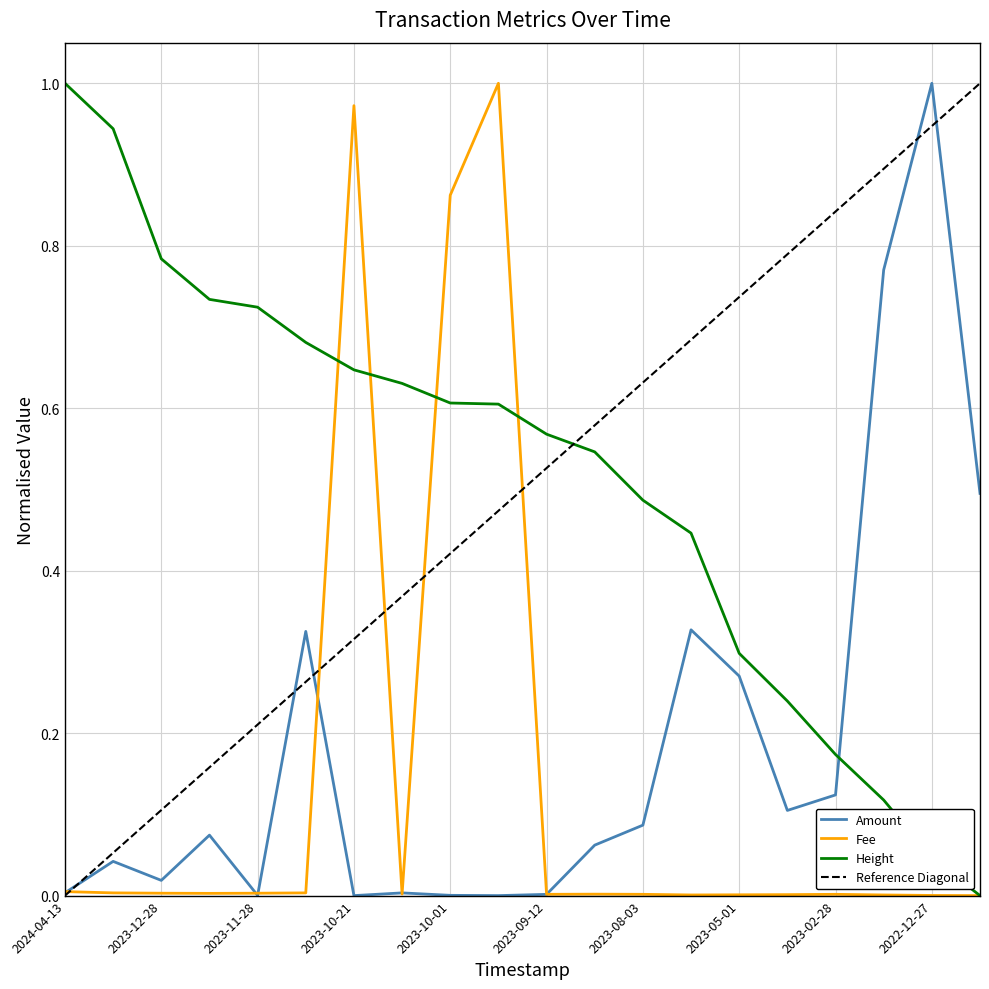

Reading left to right, what are all the values shown in this chart?

Amount: 0.0	0.0	0.0	0.1	0.0	0.3	0.0	0.0	0.0	0.0	0.0	0.1	0.1	0.3	0.3	0.1	0.1	0.8	1.0	0.5
Fee: 0.0	0.0	0.0	0.0	0.0	0.0	1.0	0.0	0.9	1.0	0.0	0.0	0.0	0.0	0.0	0.0	0.0	0.0	0.0	0.0
Height: 1.0	0.9	0.8	0.7	0.7	0.7	0.6	0.6	0.6	0.6	0.6	0.5	0.5	0.4	0.3	0.2	0.2	0.1	0.0	0.0